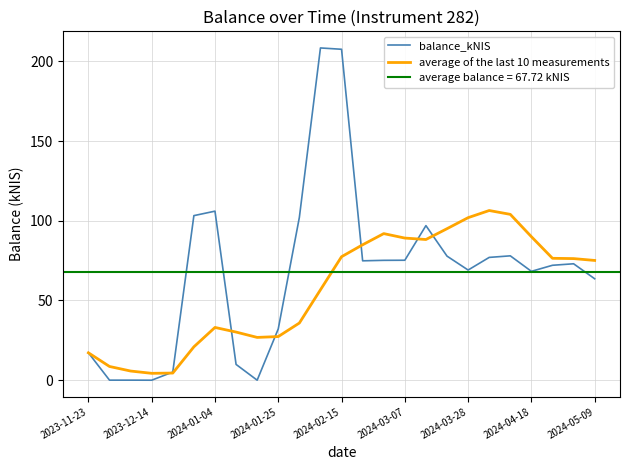

How many values in the balance_kNIS series exceed 73?

13